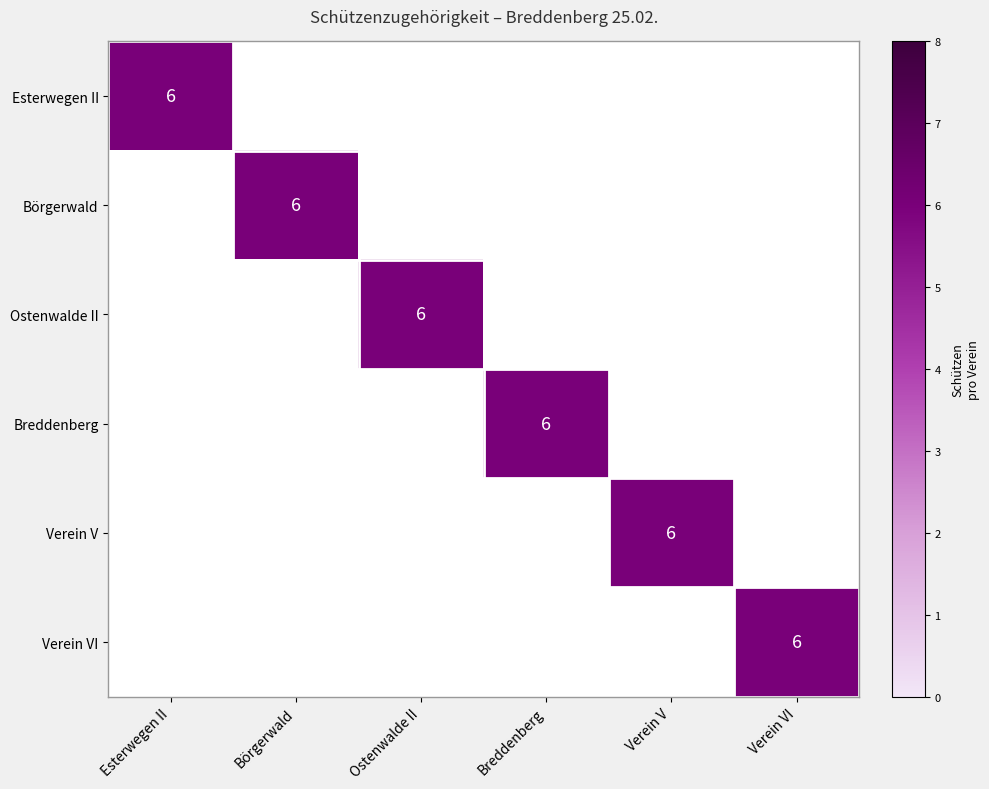

Is it true that Ostenwalde II equals 3 at Ostenwalde II?

False